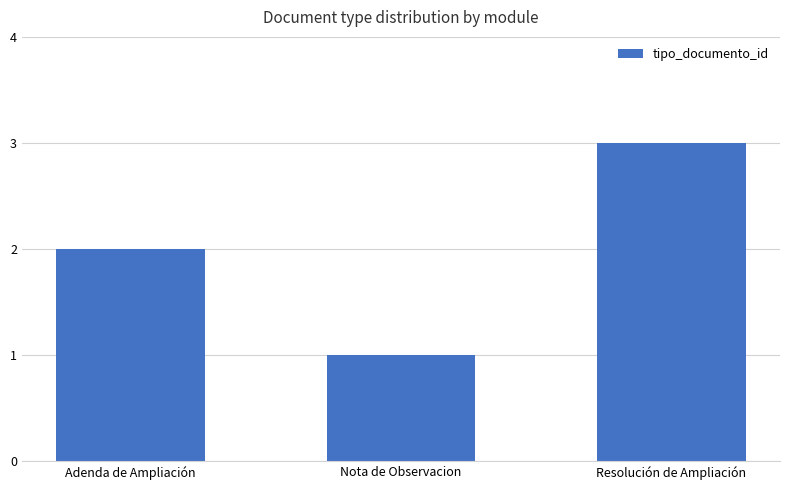

Reading right to left, what are all the values shown in this chart?

3	1	2